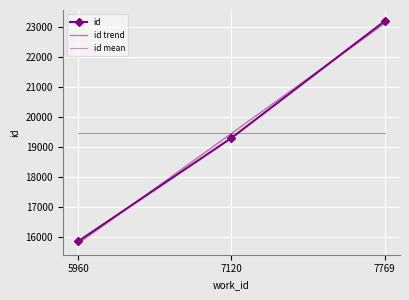

Reading right to left, list all the values displayed in this chart.

id: 7769=23192.0	7120=19297.0	5960=15853.0
id trend: 7769=23116.8	7120=19447.3	5960=15777.8
id mean: 7769=19447.3	7120=19447.3	5960=19447.3